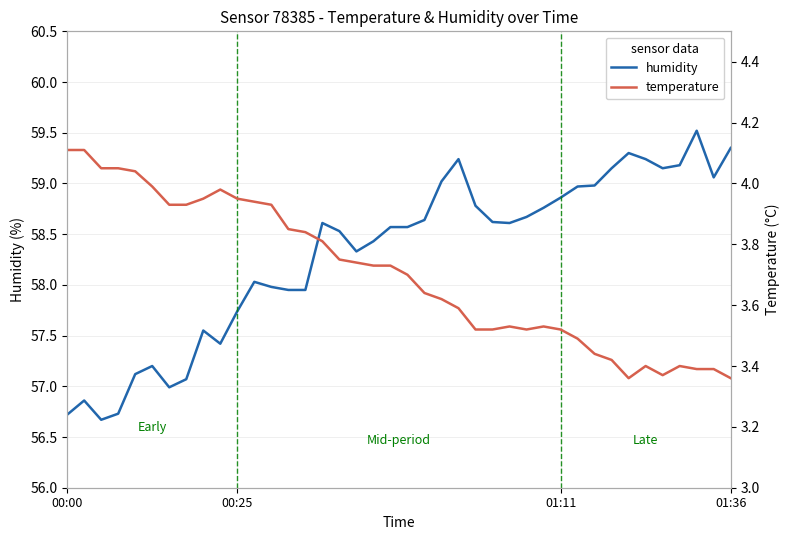

True or false: humidity and temperature intersect in this chart.

False